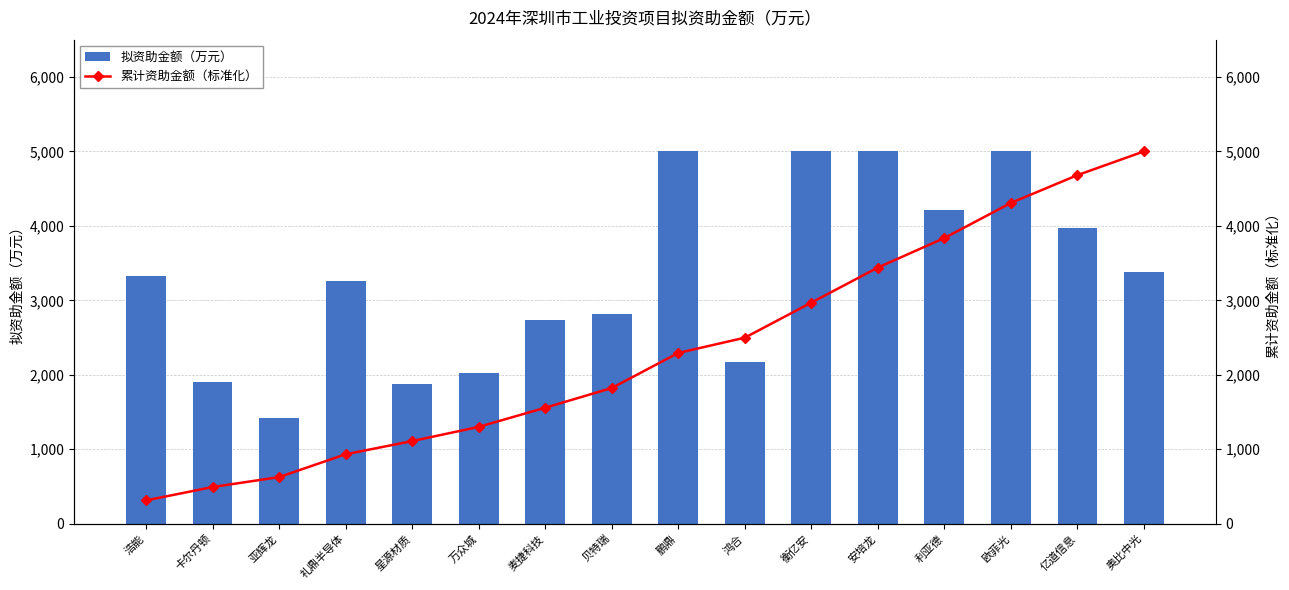

Is the value of 拟资助金额（万元） at 贝特瑞 greater than the value of 累计资助金额（标准化） at 卡尔丹顿?

Yes